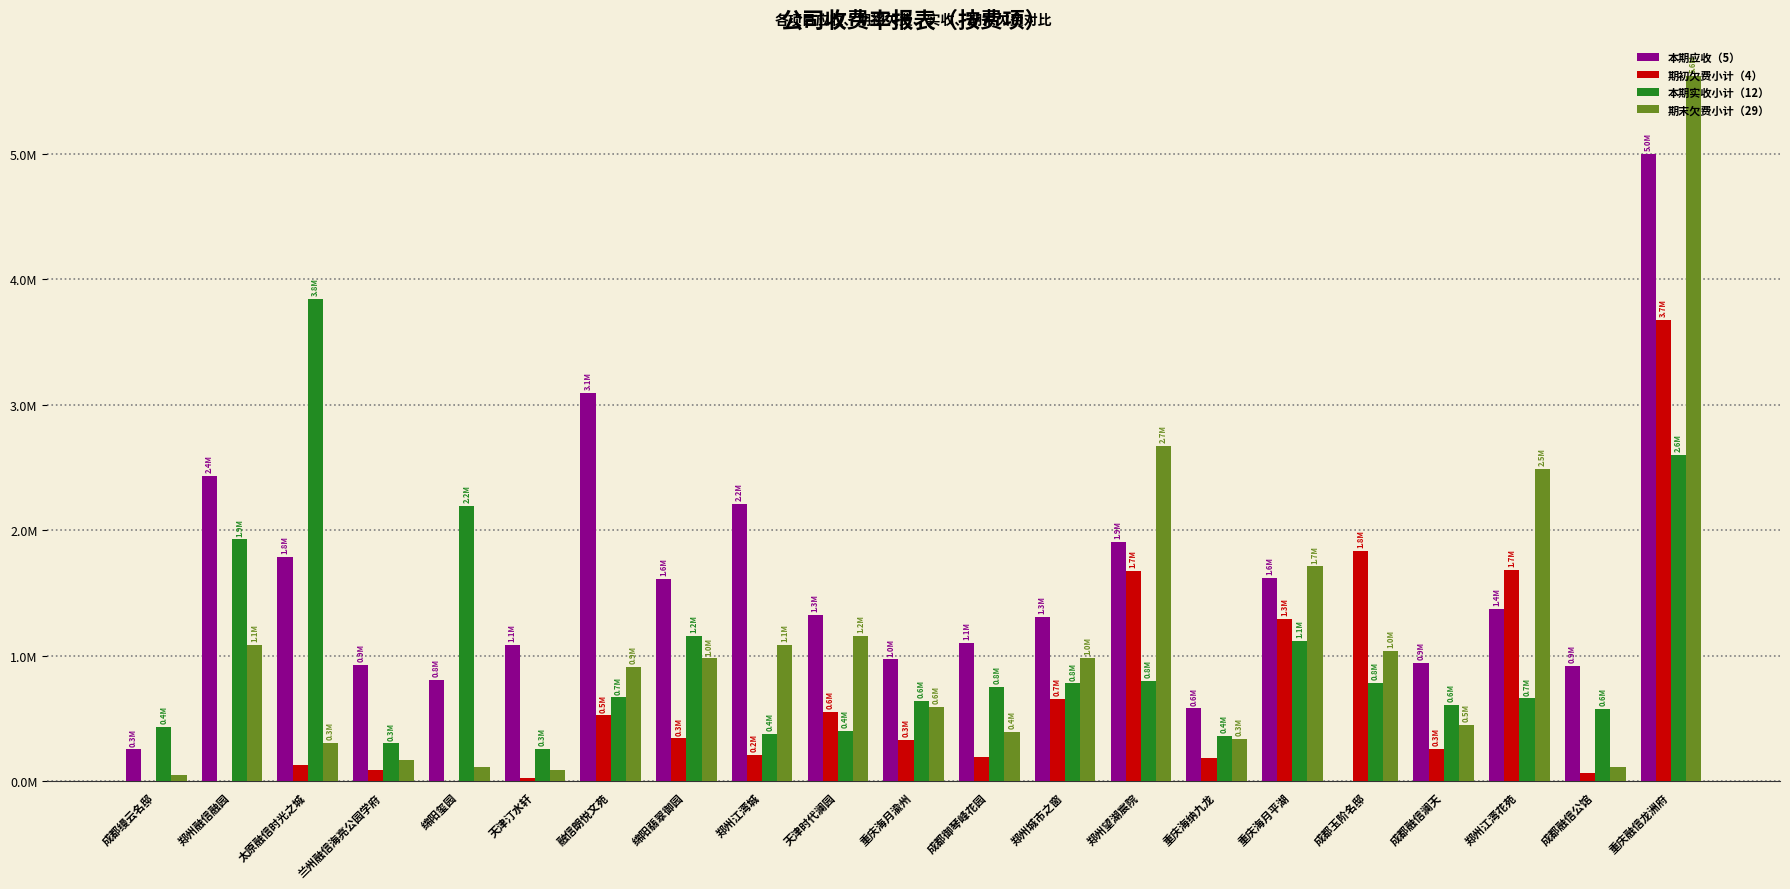

What are all the series names shown in the legend?

本期应收（5）, 期初欠费小计（4）, 本期实收小计（12）, 期末欠费小计（29）